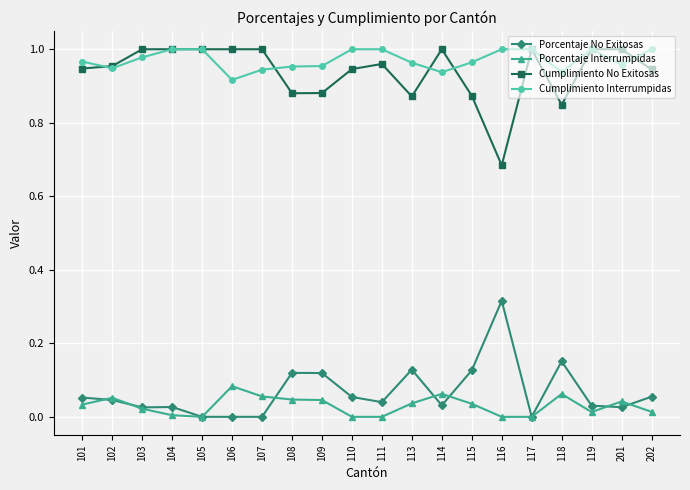

How many Cumplimiento No Exitosas values are between 0 and 1?

20